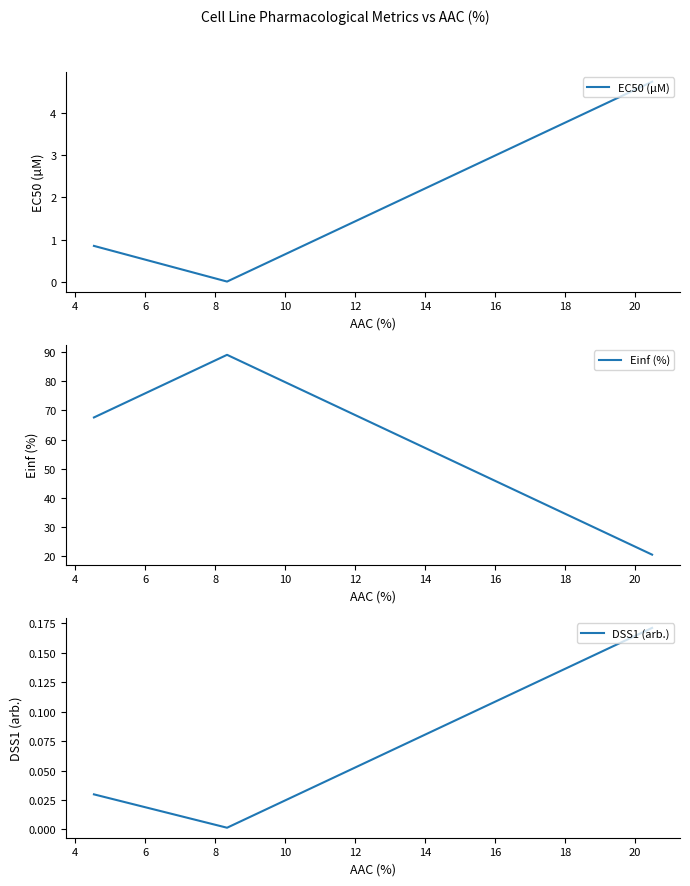

What is the maximum value for EC50 (µM)?

4.7